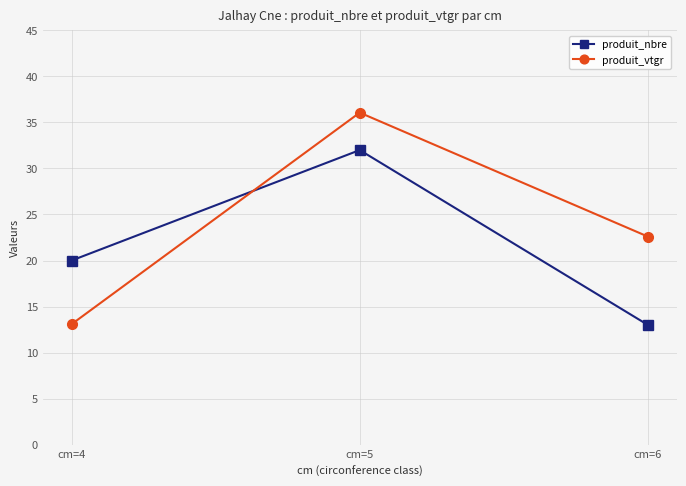

The value of produit_vtgr at cm=5 is 36.1. True or false?

True